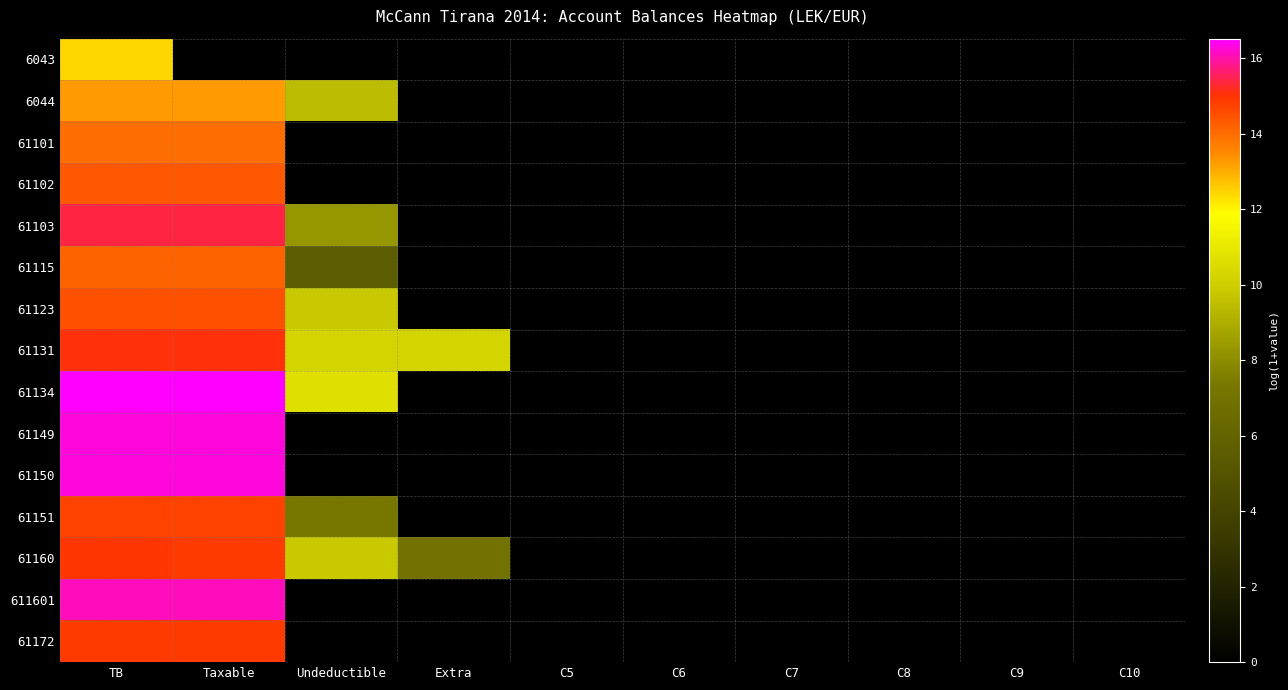

Reading left to right, what are all the values shown in this chart?

6043: TB=12.4	Taxable=0.0	Undeductible=0.0	Extra=0.0	C5=0.0	C6=0.0	C7=0.0	C8=0.0	C9=0.0	C10=0.0
6044: TB=13.3	Taxable=13.3	Undeductible=9.5	Extra=0.0	C5=0.0	C6=0.0	C7=0.0	C8=0.0	C9=0.0	C10=0.0
61101: TB=14.0	Taxable=14.0	Undeductible=0.0	Extra=0.0	C5=0.0	C6=0.0	C7=0.0	C8=0.0	C9=0.0	C10=0.0
61102: TB=14.4	Taxable=14.4	Undeductible=0.0	Extra=0.0	C5=0.0	C6=0.0	C7=0.0	C8=0.0	C9=0.0	C10=0.0
61103: TB=15.4	Taxable=15.4	Undeductible=8.3	Extra=0.0	C5=0.0	C6=0.0	C7=0.0	C8=0.0	C9=0.0	C10=0.0
61115: TB=14.2	Taxable=14.2	Undeductible=5.5	Extra=0.0	C5=0.0	C6=0.0	C7=0.0	C8=0.0	C9=0.0	C10=0.0
61123: TB=14.5	Taxable=14.5	Undeductible=9.8	Extra=0.0	C5=0.0	C6=0.0	C7=0.0	C8=0.0	C9=0.0	C10=0.0
61131: TB=15.1	Taxable=15.1	Undeductible=10.2	Extra=10.2	C5=0.0	C6=0.0	C7=0.0	C8=0.0	C9=0.0	C10=0.0
61134: TB=16.5	Taxable=16.5	Undeductible=10.7	Extra=0.0	C5=0.0	C6=0.0	C7=0.0	C8=0.0	C9=0.0	C10=0.0
61149: TB=16.3	Taxable=16.3	Undeductible=0.0	Extra=0.0	C5=0.0	C6=0.0	C7=0.0	C8=0.0	C9=0.0	C10=0.0
61150: TB=16.3	Taxable=16.3	Undeductible=0.0	Extra=0.0	C5=0.0	C6=0.0	C7=0.0	C8=0.0	C9=0.0	C10=0.0
61151: TB=14.7	Taxable=14.7	Undeductible=7.2	Extra=0.0	C5=0.0	C6=0.0	C7=0.0	C8=0.0	C9=0.0	C10=0.0
61160: TB=14.9	Taxable=14.9	Undeductible=9.8	Extra=6.9	C5=0.0	C6=0.0	C7=0.0	C8=0.0	C9=0.0	C10=0.0
611601: TB=16.1	Taxable=16.1	Undeductible=0.0	Extra=0.0	C5=0.0	C6=0.0	C7=0.0	C8=0.0	C9=0.0	C10=0.0
61172: TB=14.9	Taxable=14.9	Undeductible=0.0	Extra=0.0	C5=0.0	C6=0.0	C7=0.0	C8=0.0	C9=0.0	C10=0.0